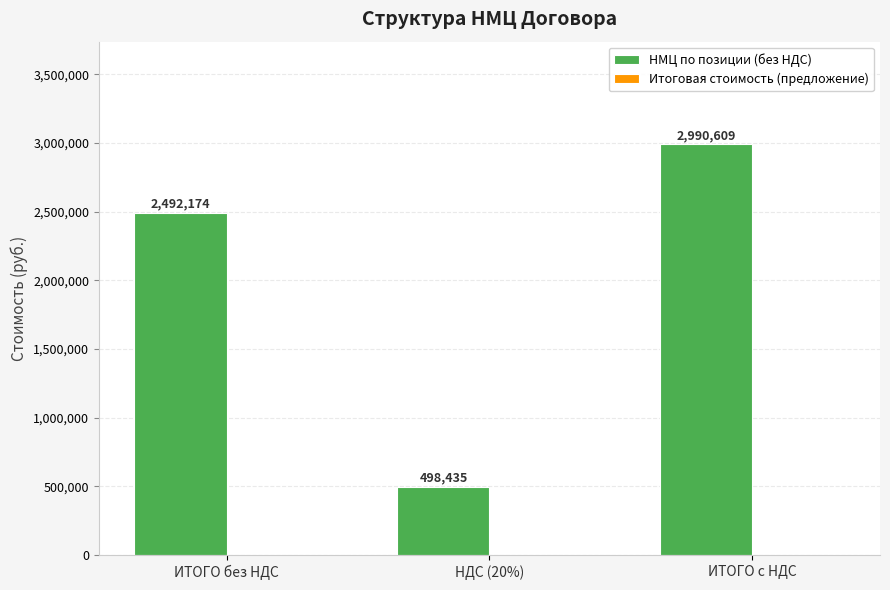

Which category has the lowest value across all series?

НДС (20%)